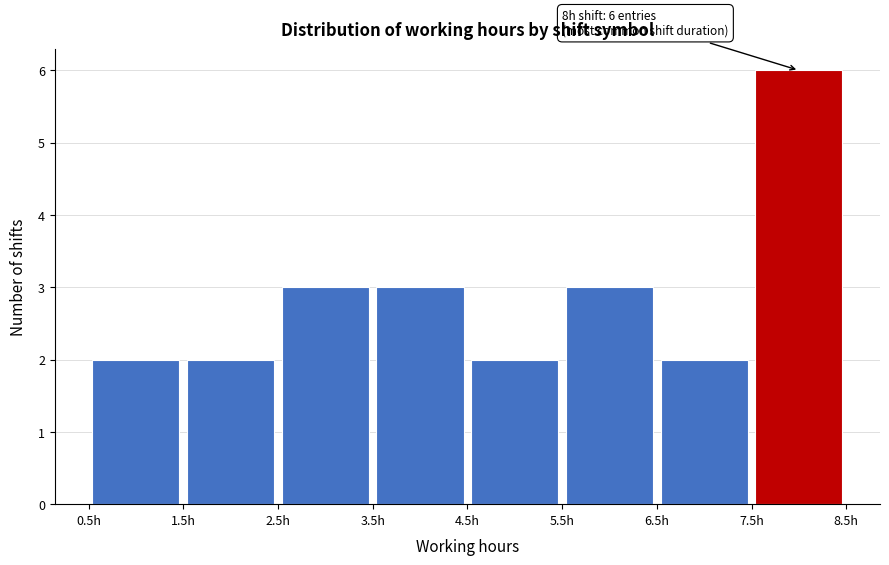

Over which range of the x-axis is the bar tallest?

7.5 to 8.5